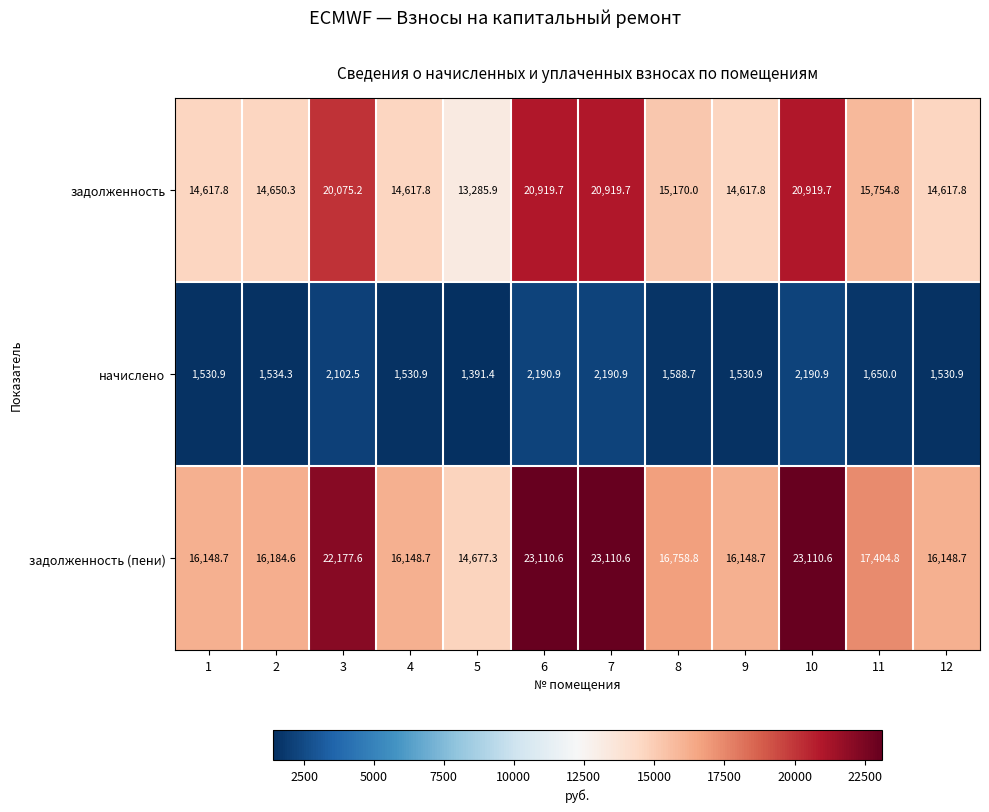

What is the difference between the maximum and minimum values in the задолженность series?

7633.8